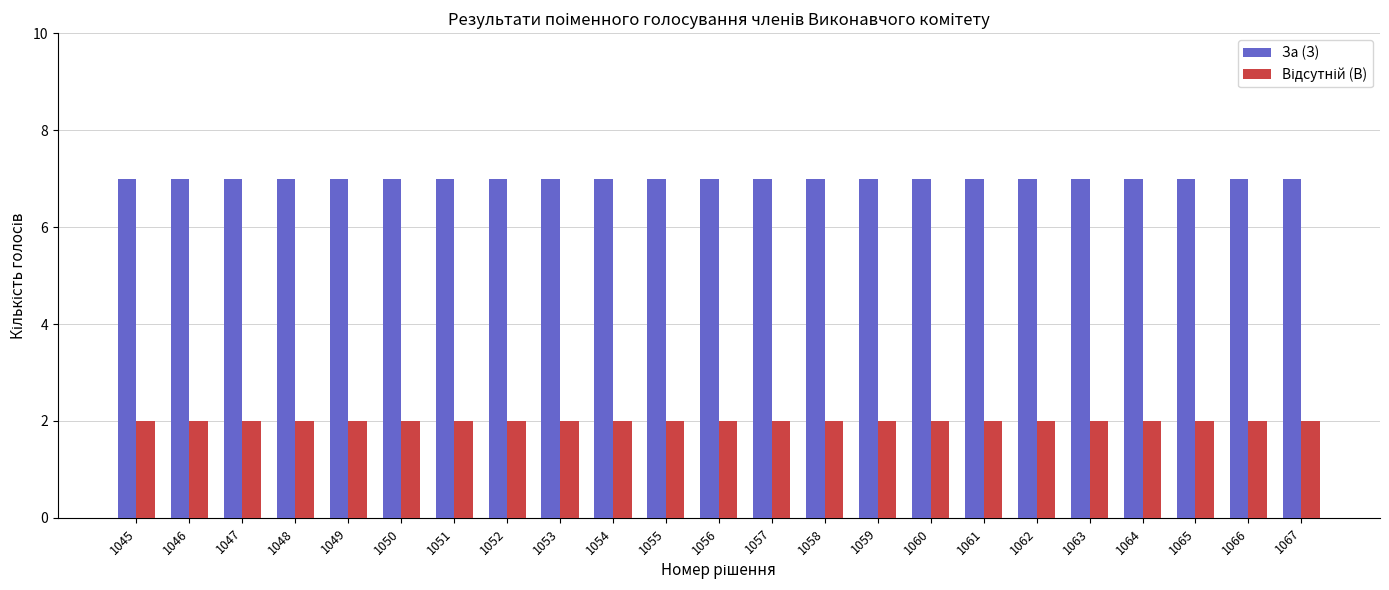

What is the difference between the highest and lowest values at 1057?

5